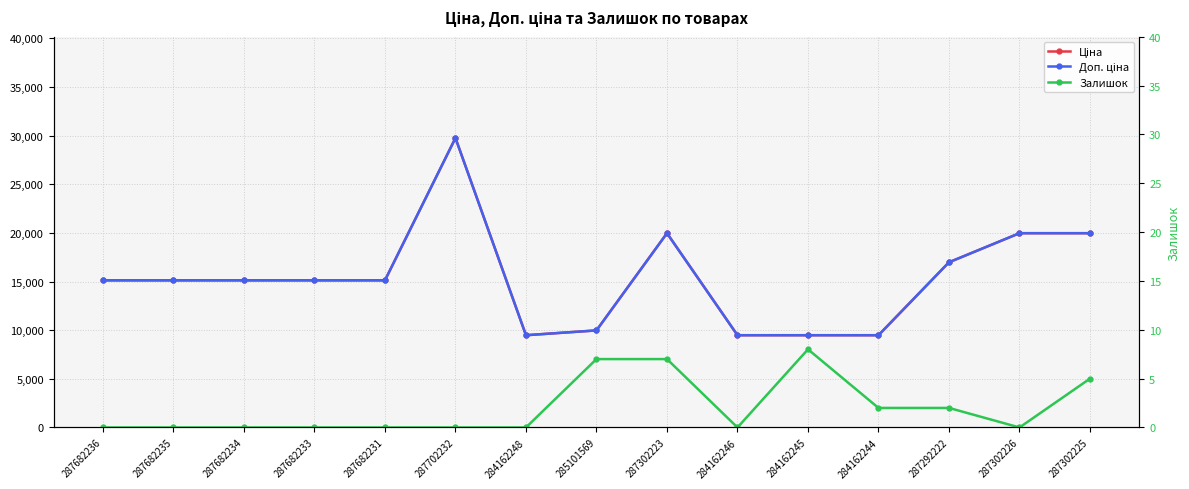

True or false: Залишок and Доп. ціна cross at least once.

False